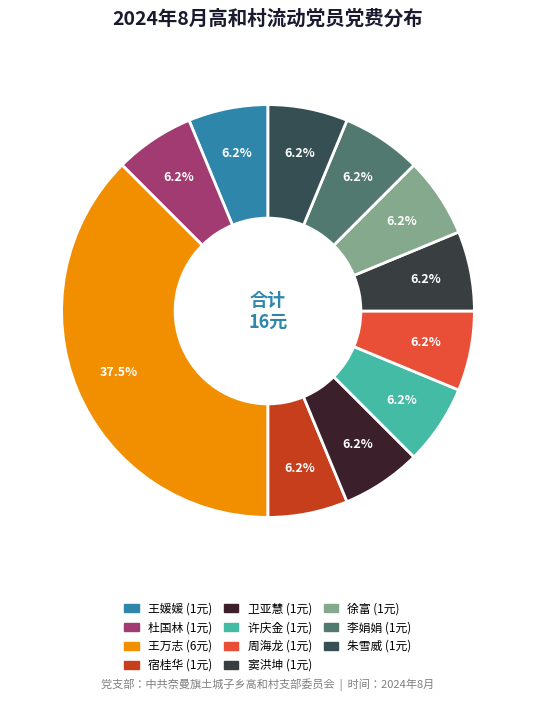

Rank the categories by value from lowest to highest.

王媛媛, 杜国林, 宿桂华, 卫亚慧, 许庆金, 周海龙, 窦洪坤, 徐富, 李娟娟, 朱雪威, 王万志